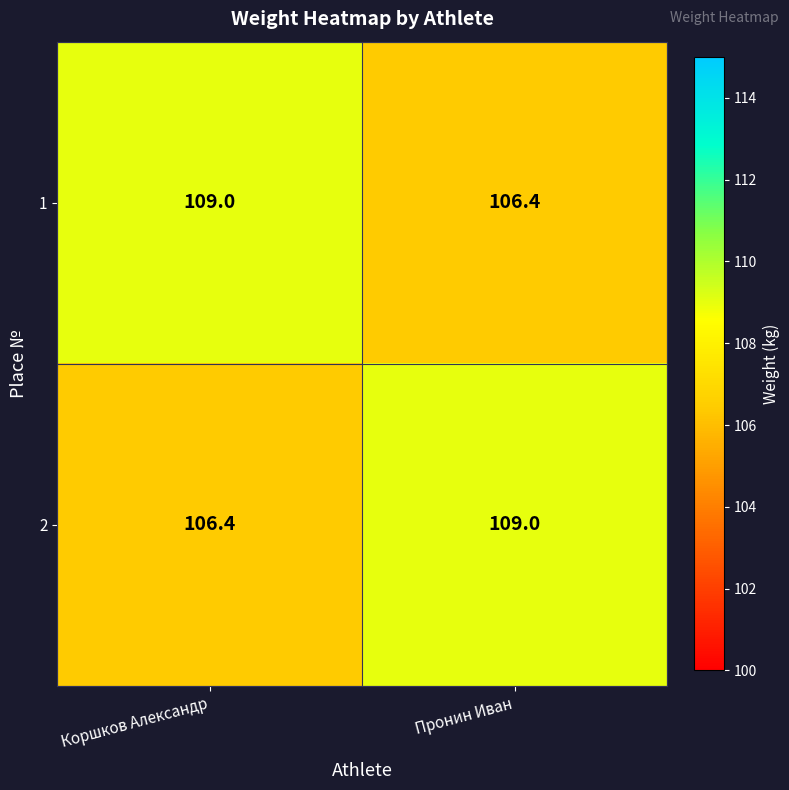

What is the sum of all 1 values?

215.4